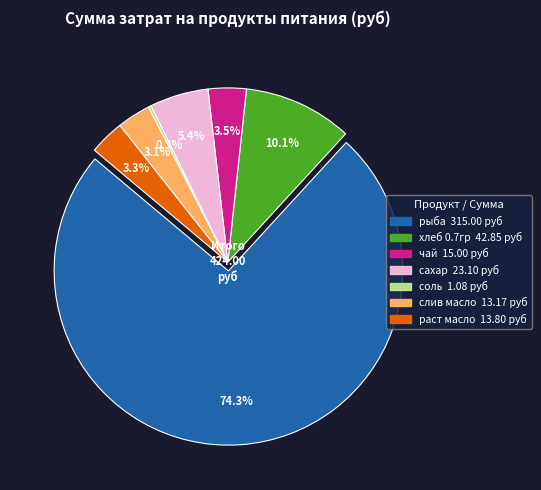

Which category has the smallest portion of the pie?

соль